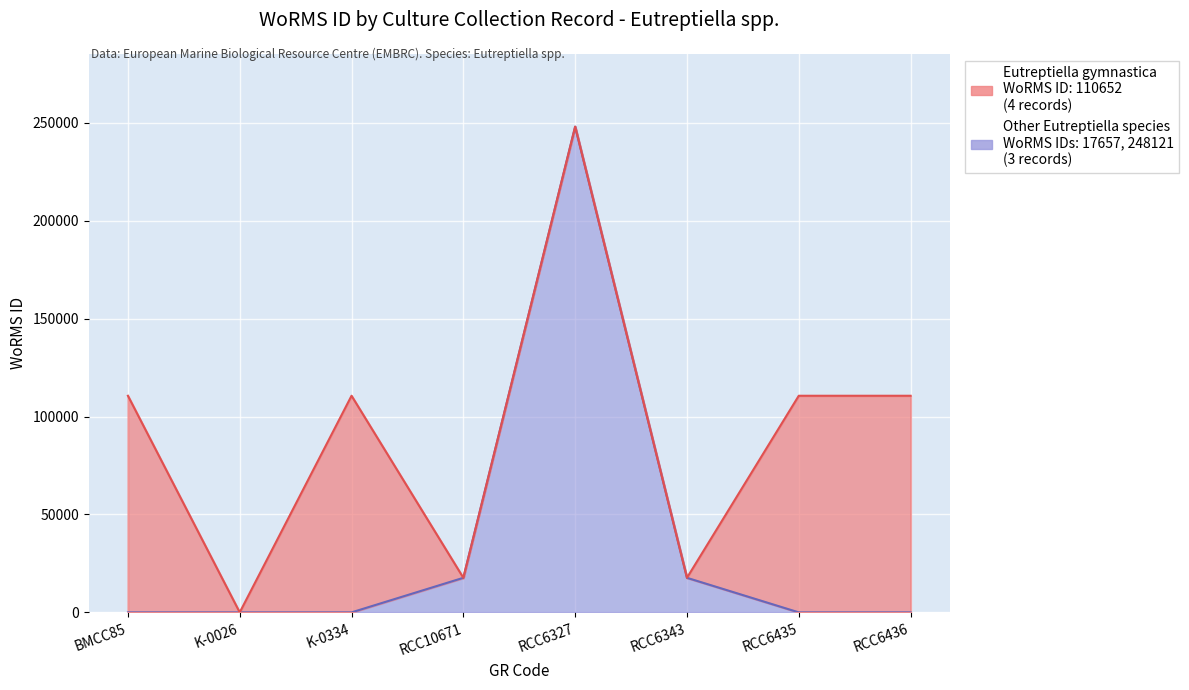

How many interior local peaks (higher than both neighbors) does the data have?

1